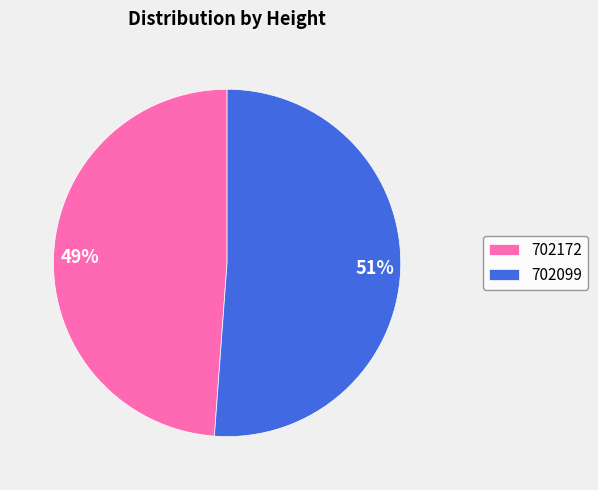

Which slice is the largest?

702099